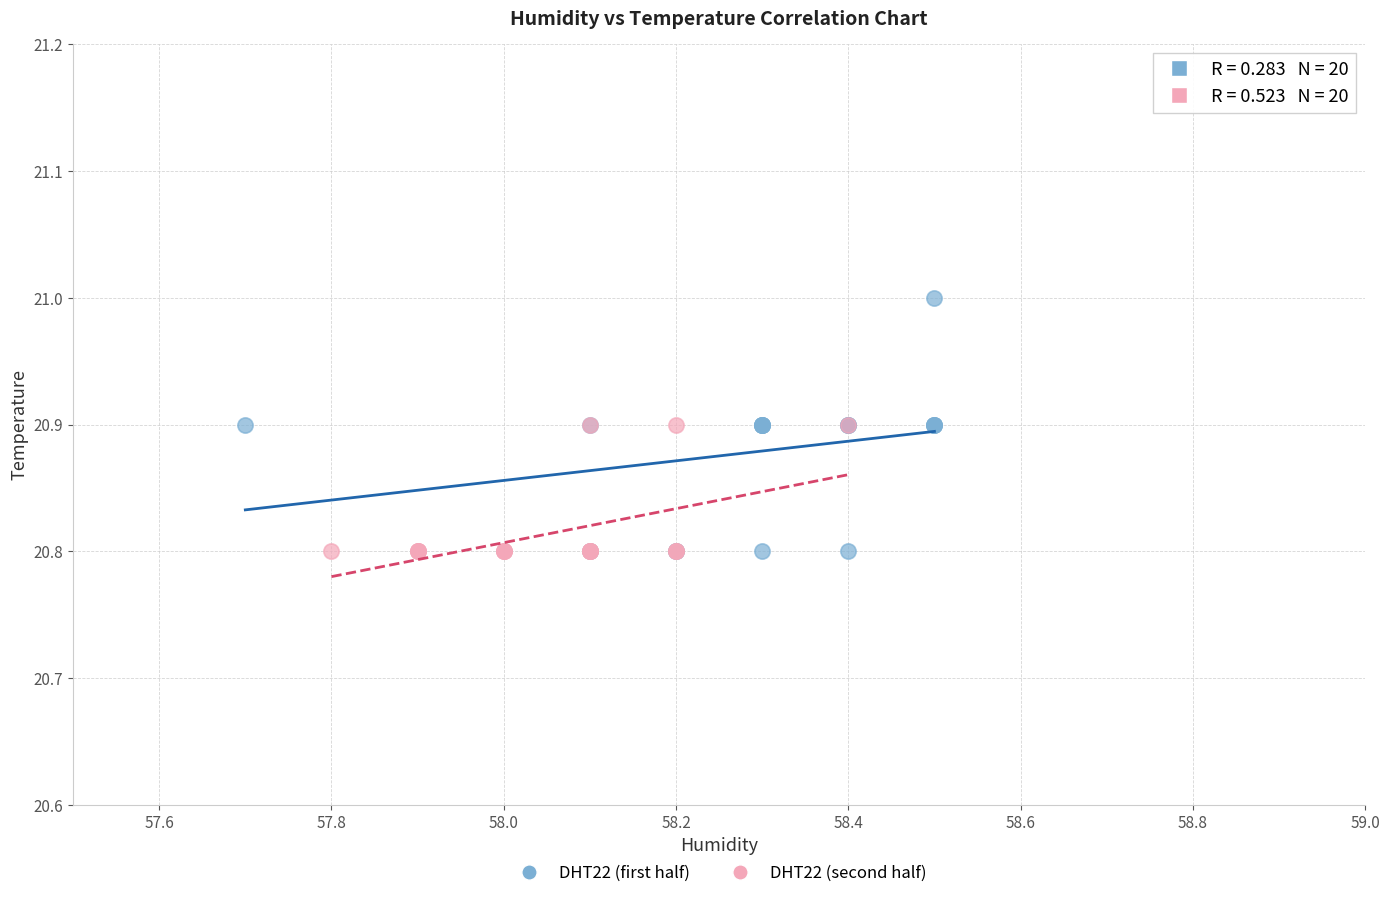

Which series has the largest Y range (max minus min)?

DHT22 (first half)